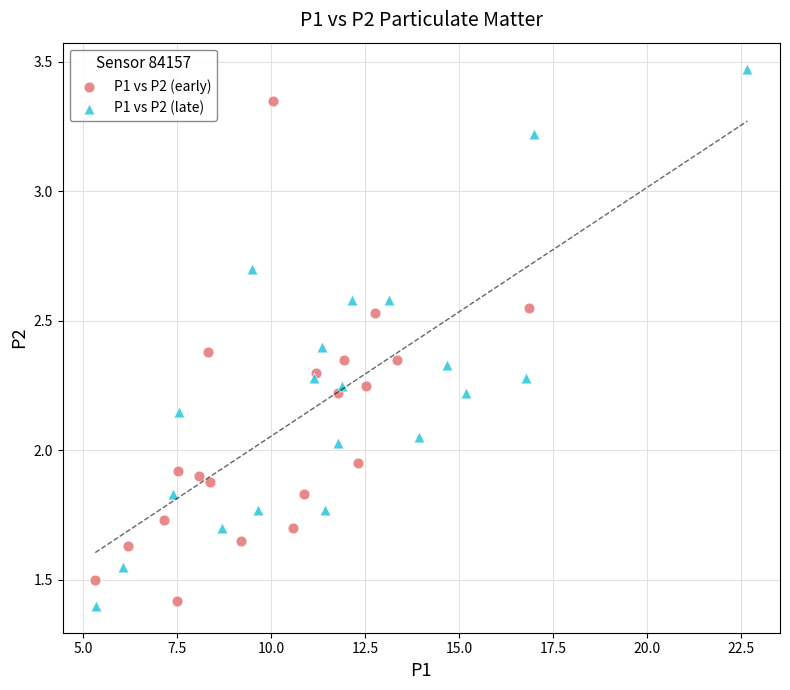

Which series contains the highest Y value?

P1 vs P2 (late)